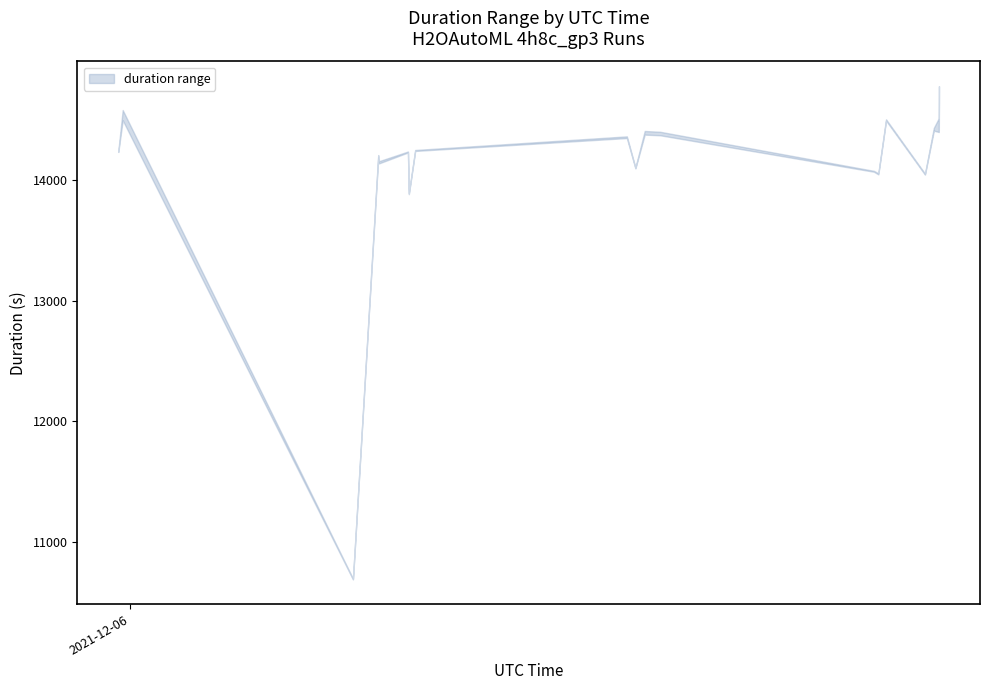

What is the minimum value for lower?

10686.3